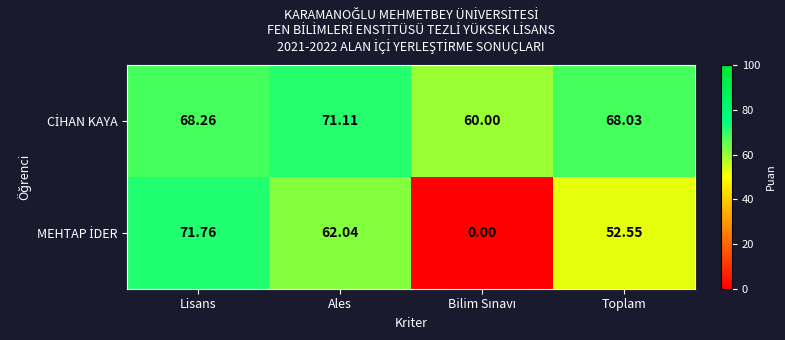

What is the total value across all series at Ales?

133.2